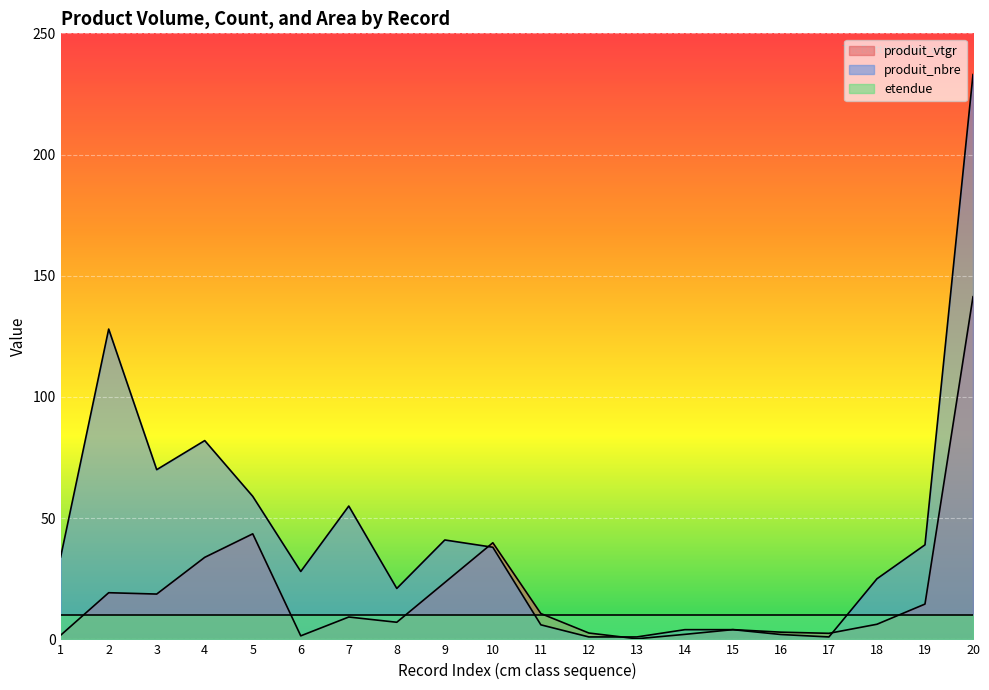

Rank the categories by produit_nbre value from highest to lowest.

20, 2, 4, 3, 5, 7, 9, 19, 10, 1, 6, 18, 8, 11, 14, 15, 16, 12, 13, 17